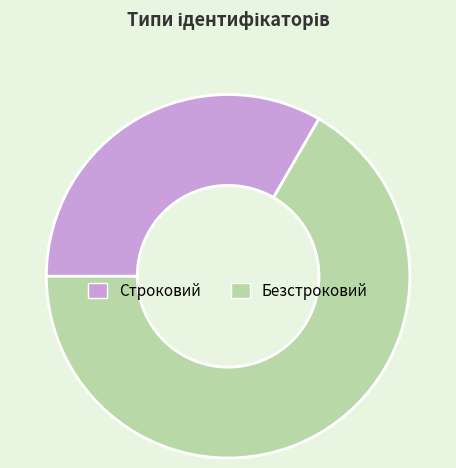

Between Безстроковий and Строковий, which is larger?

Безстроковий